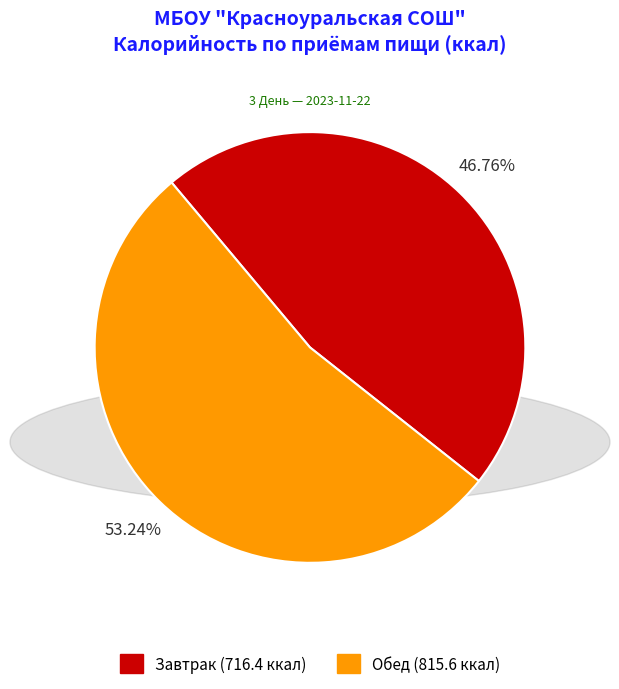

True or false: Обед accounts for 48% of the total.

False